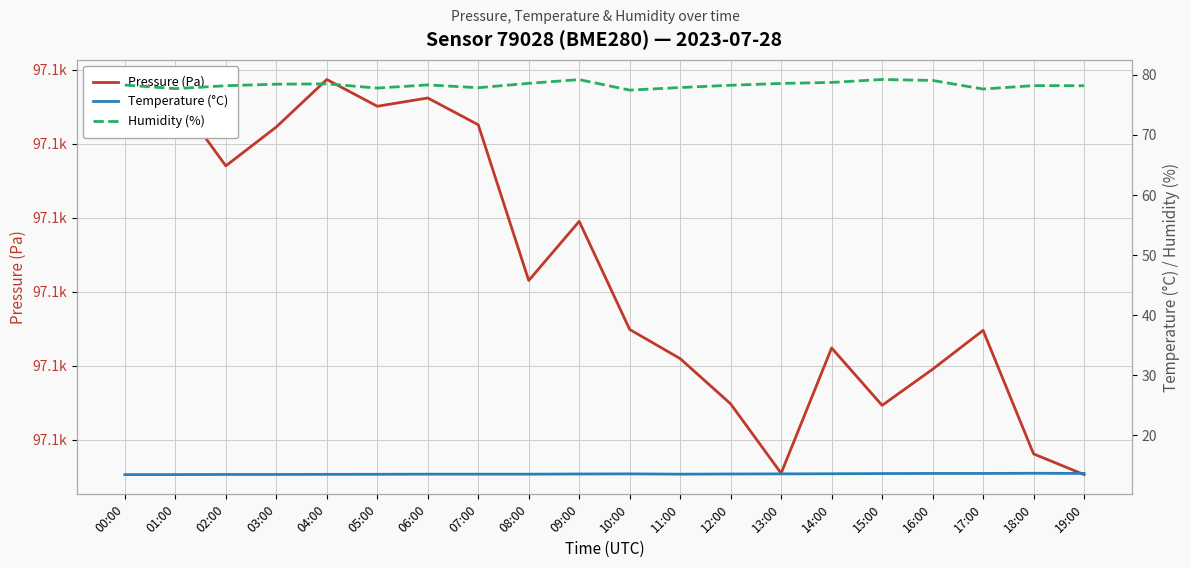

What is the difference between the second highest and second lowest values in the Temperature (°C) series?

0.2